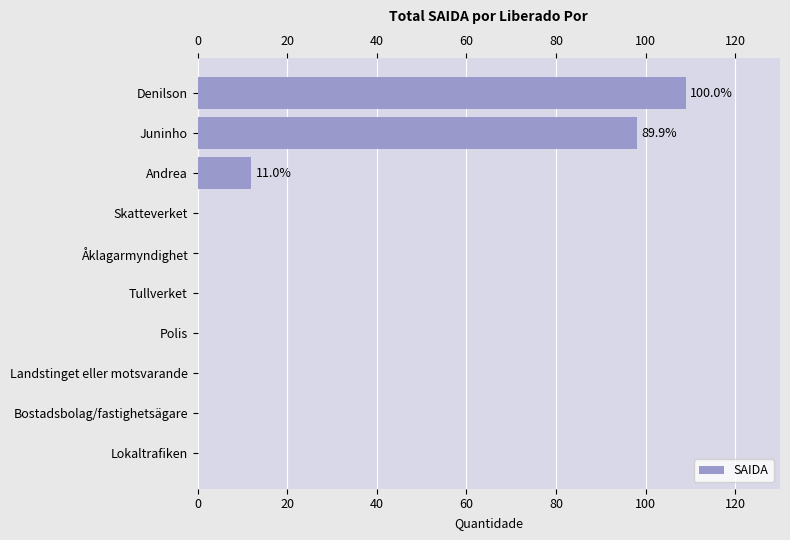

True or false: the data shows 0 at Landstinget eller motsvarande.

True